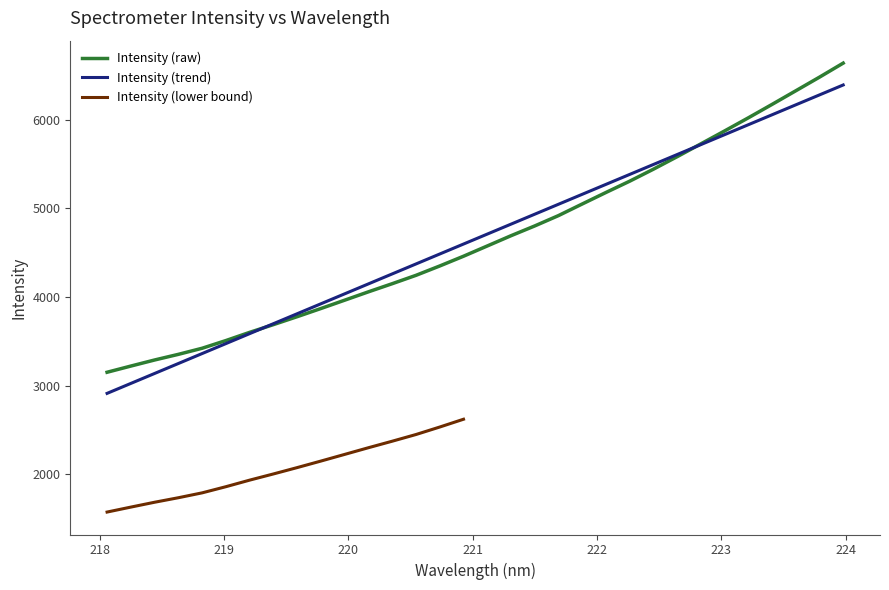

What is the difference between the maximum and second lowest values?

3415.0